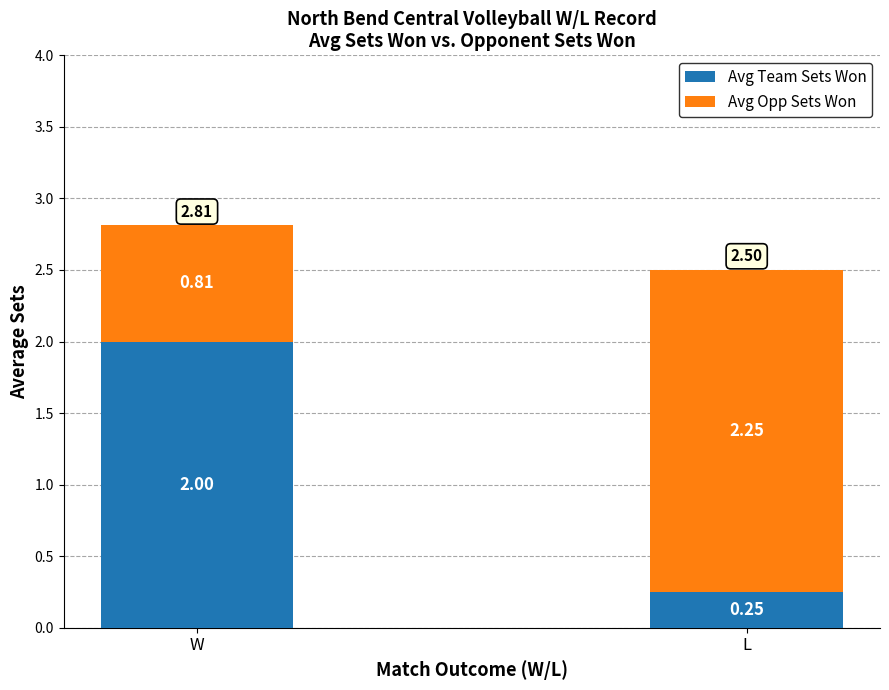

Which category has the lowest value in the Avg Team Sets Won series?

L